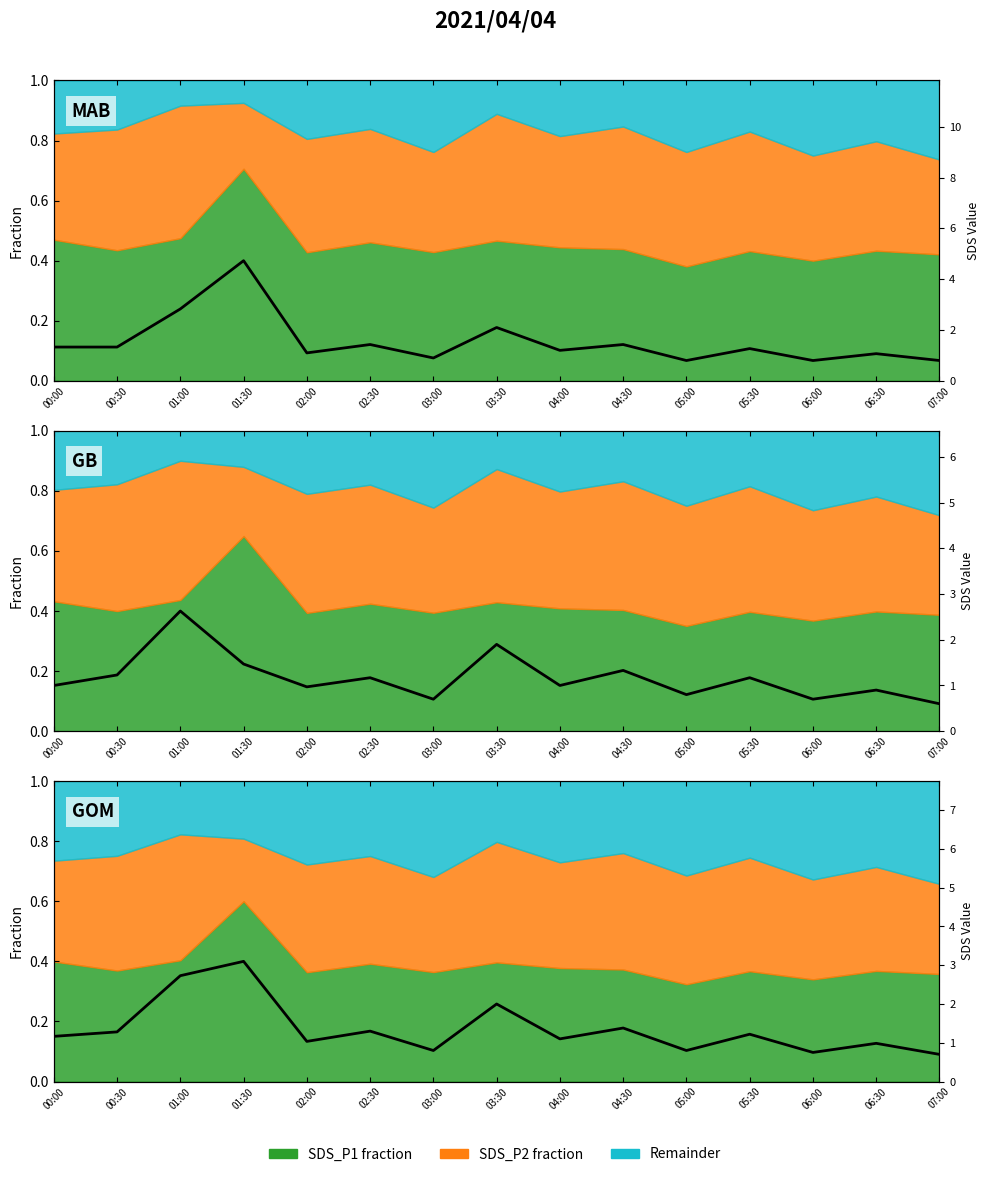

What is the sum of all values?

20.3